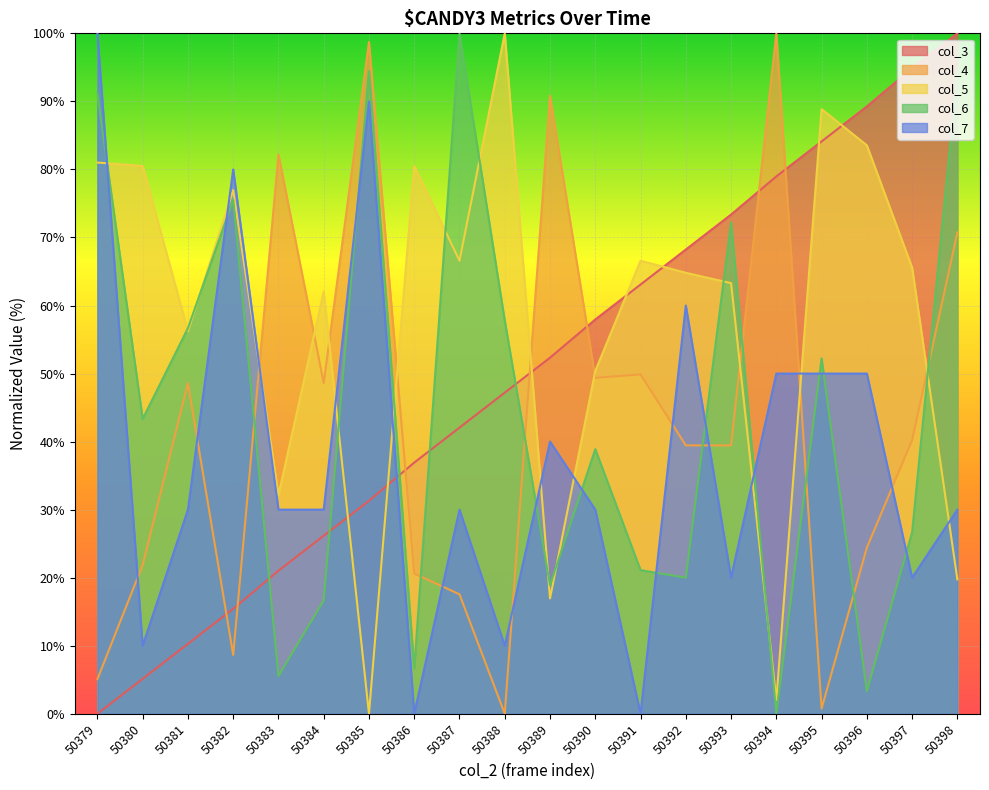

Which series ends up on top after the final intersection of col_4 and col_5?

col_4